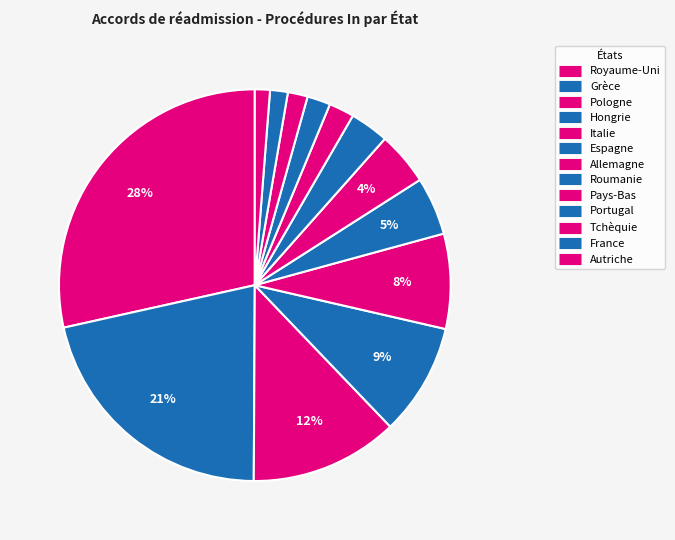

Is there any slice that represents more than half of the pie?

No